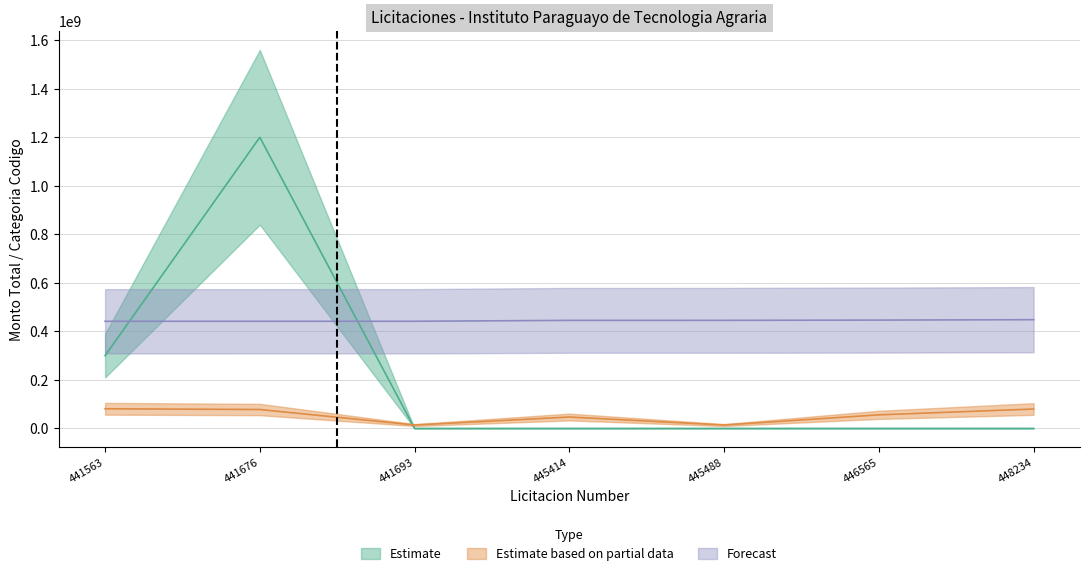

How many lines are shown in the chart?

3